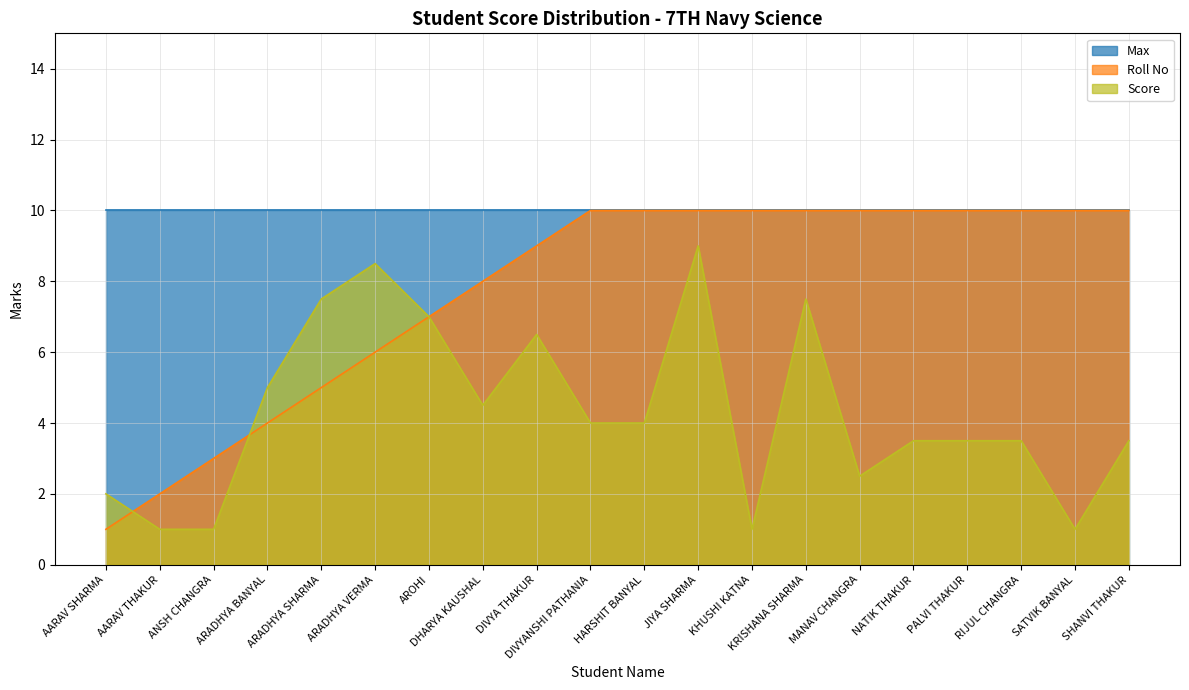

Between ANSH CHANGRA and DIVYANSHI PATHANIA, which is larger?

DIVYANSHI PATHANIA